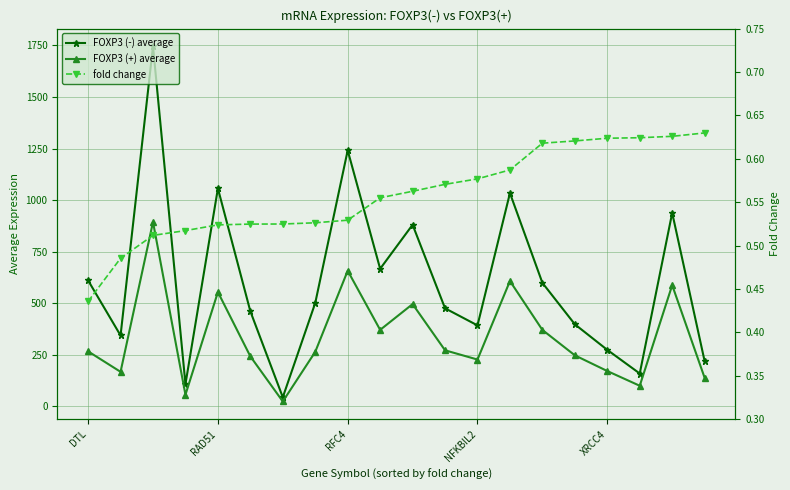

What is the label of the 11th point from the left?

10